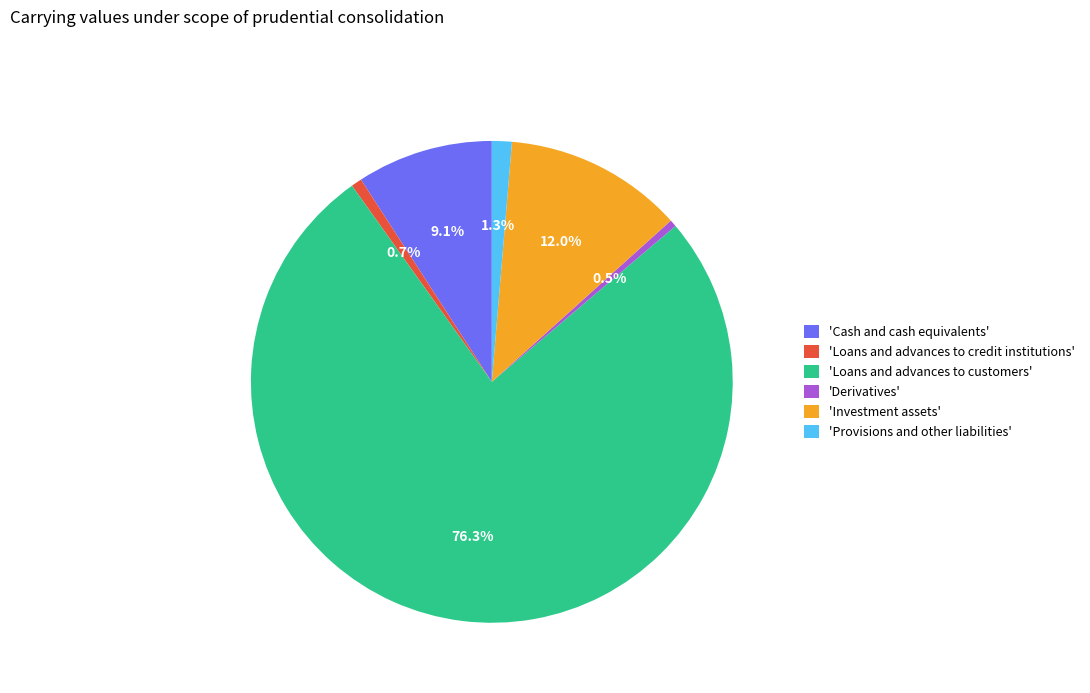

Which has a higher value, 'Provisions and other liabilities' or 'Derivatives'?

'Provisions and other liabilities'